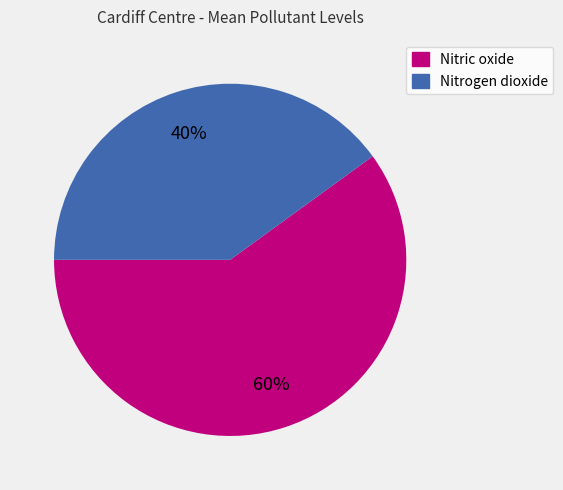

Combined, do Nitric oxide and Nitrogen dioxide account for over 50%?

Yes